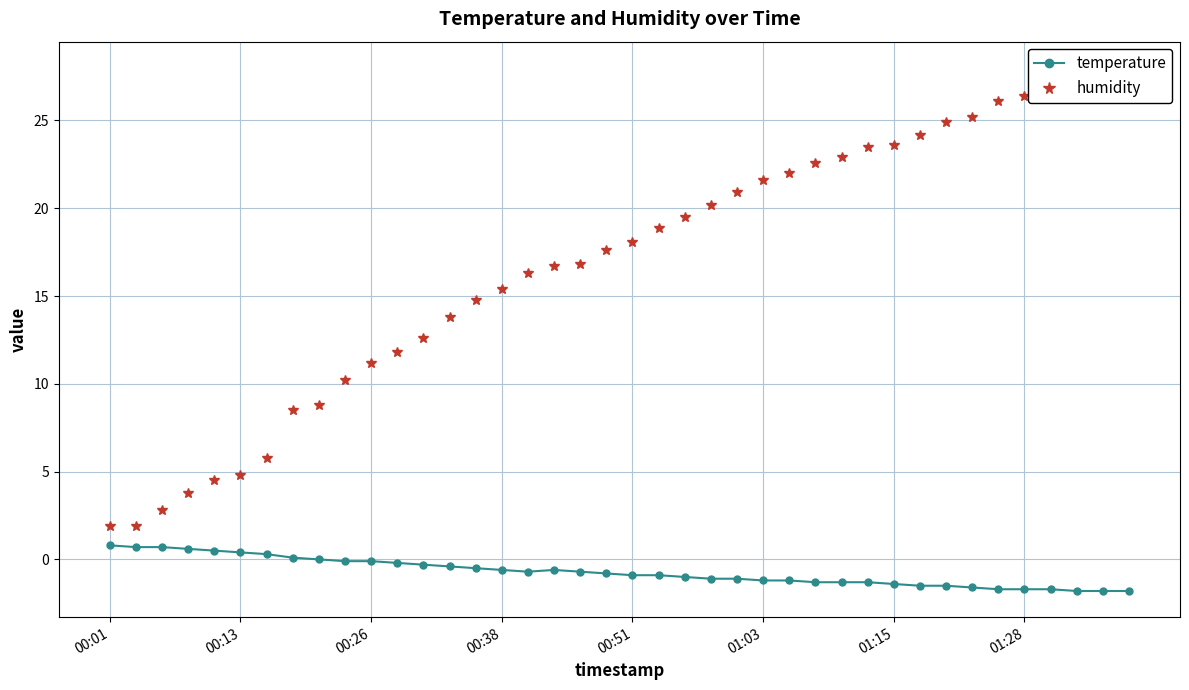

The value of humidity at 34 is 10.2. True or false?

False